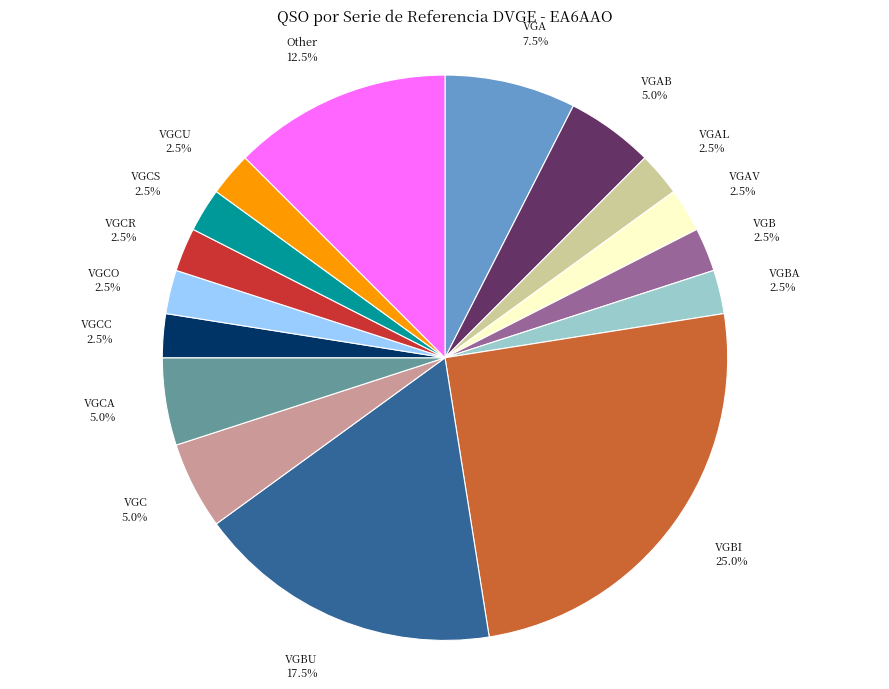

To the nearest percent, what is the difference between the largest and smallest slice percentages?

22%